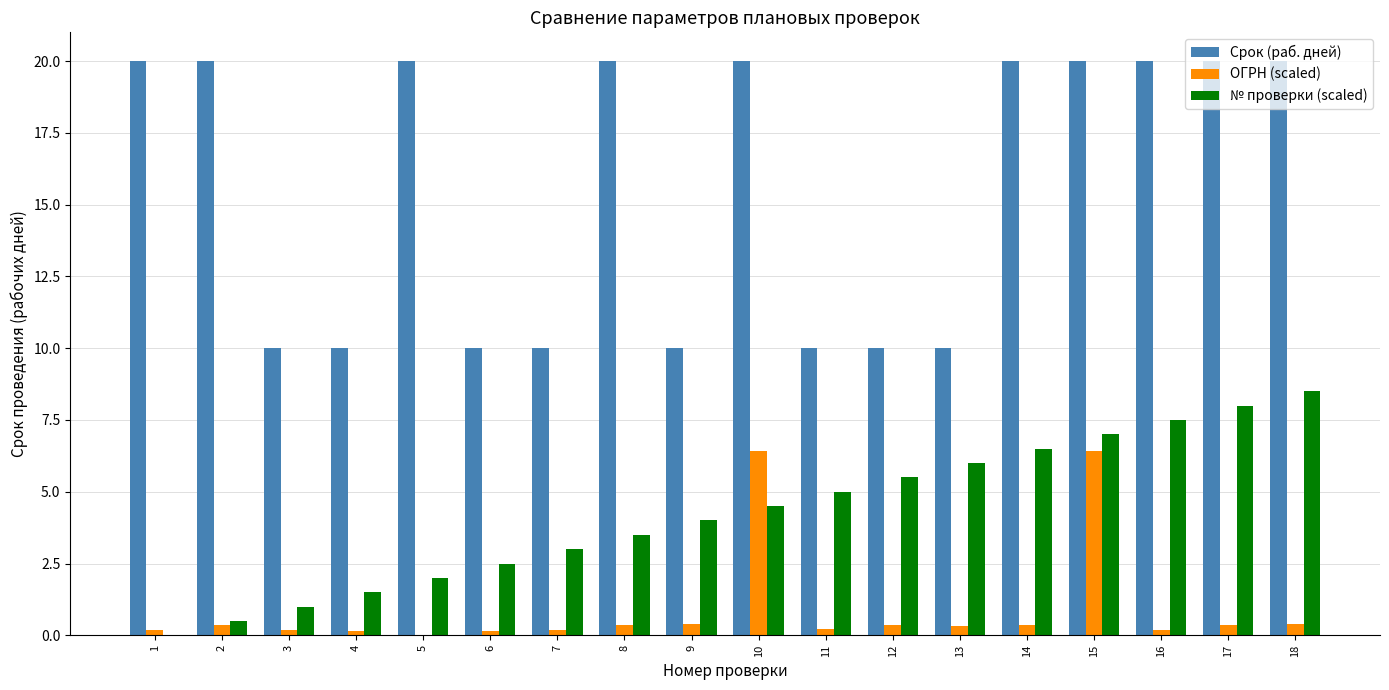

Count the number of categories in the chart.

18